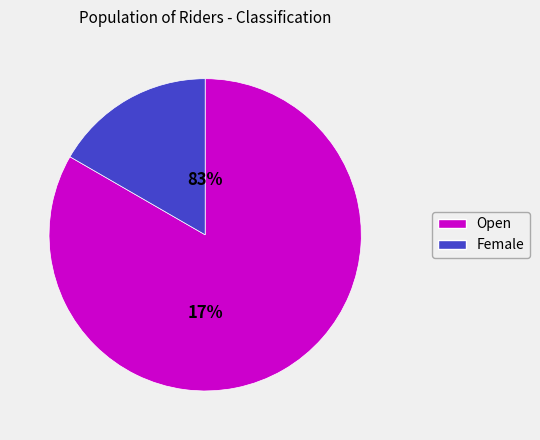

To the nearest percent, what is the average slice percentage?

50%